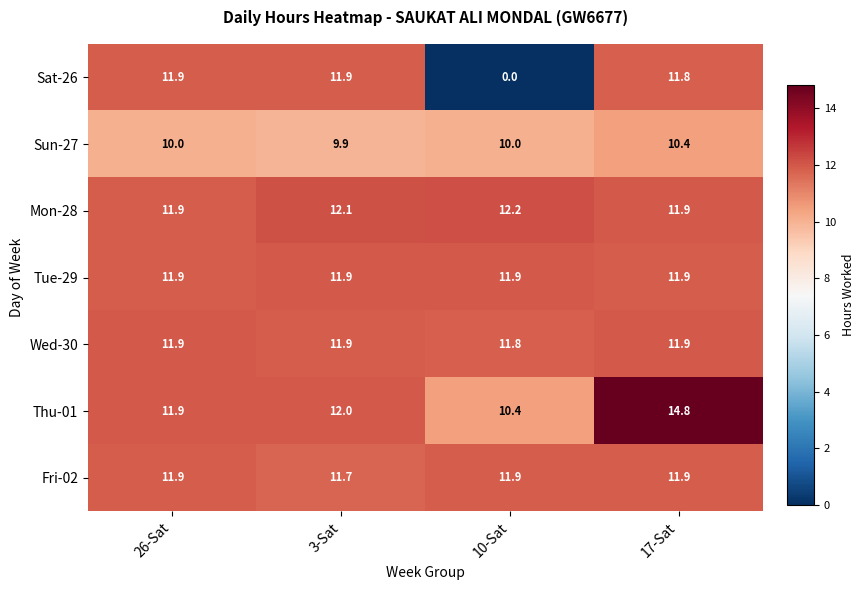

What is the maximum value shown in the chart?

14.8